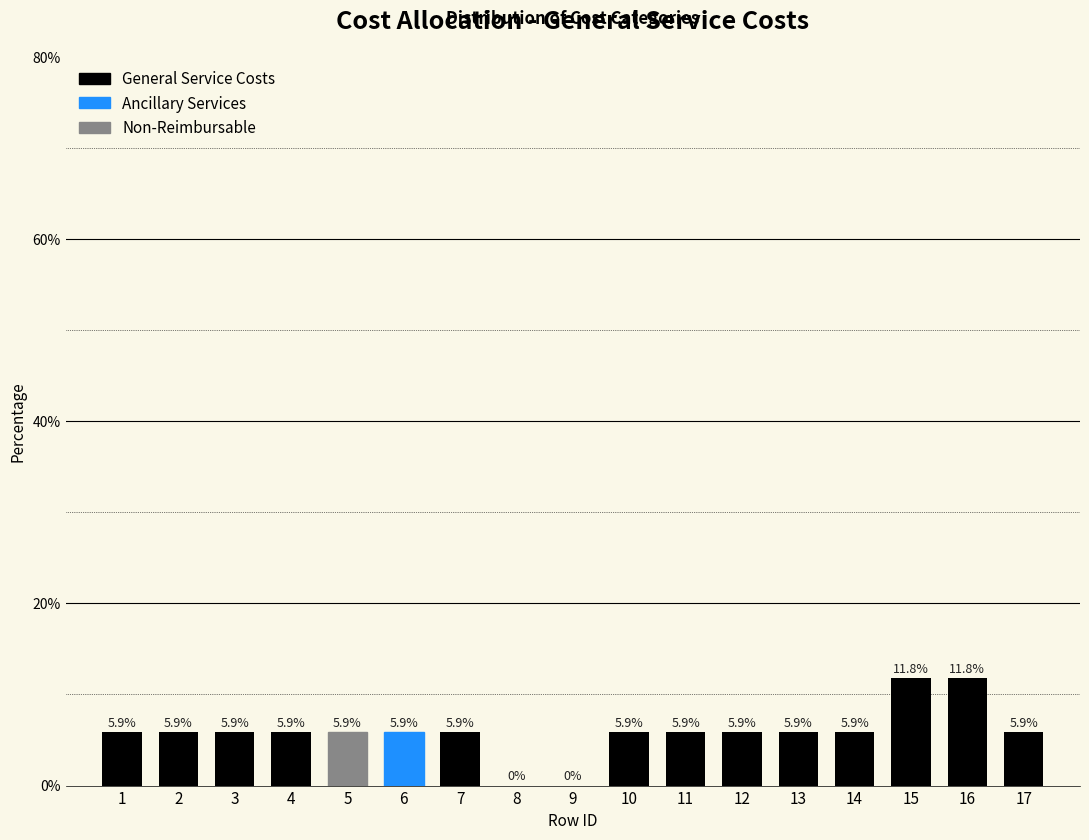

Reading left to right, what are all the values shown in this chart?

1=5.9	2=5.9	3=5.9	4=5.9	5=5.9	6=5.9	7=5.9	8=0.0	9=0.0	10=5.9	11=5.9	12=5.9	13=5.9	14=5.9	15=11.8	16=11.8	17=5.9